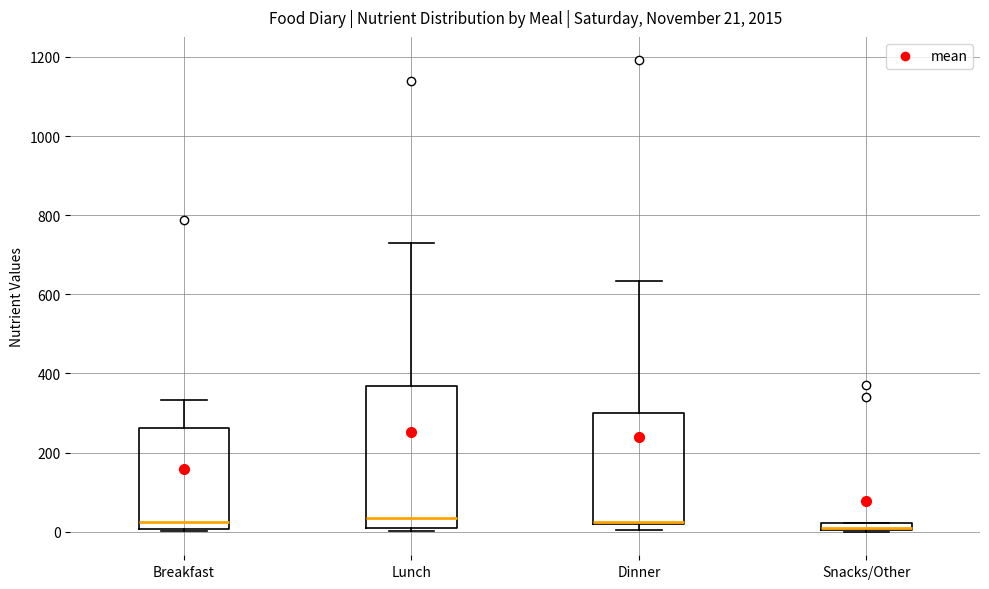

Which box is the tallest, from its lower edge to its upper edge?

Lunch